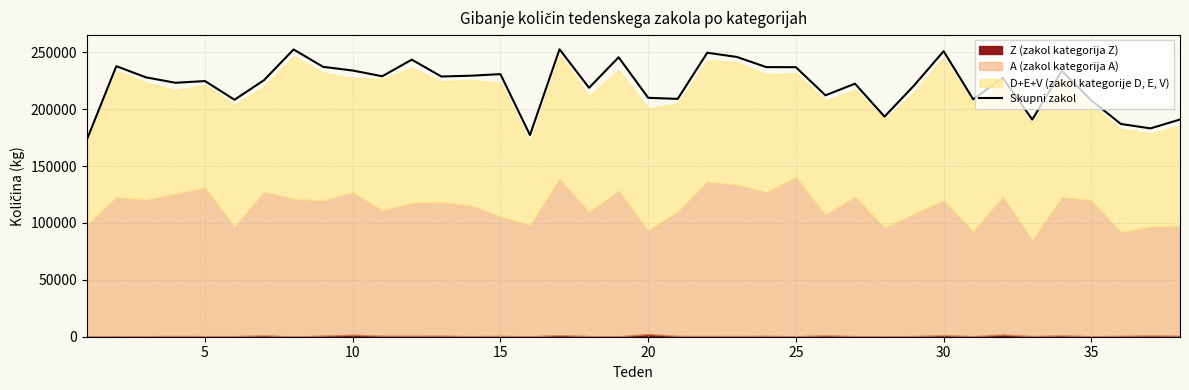

How many data points are above 227619?

18